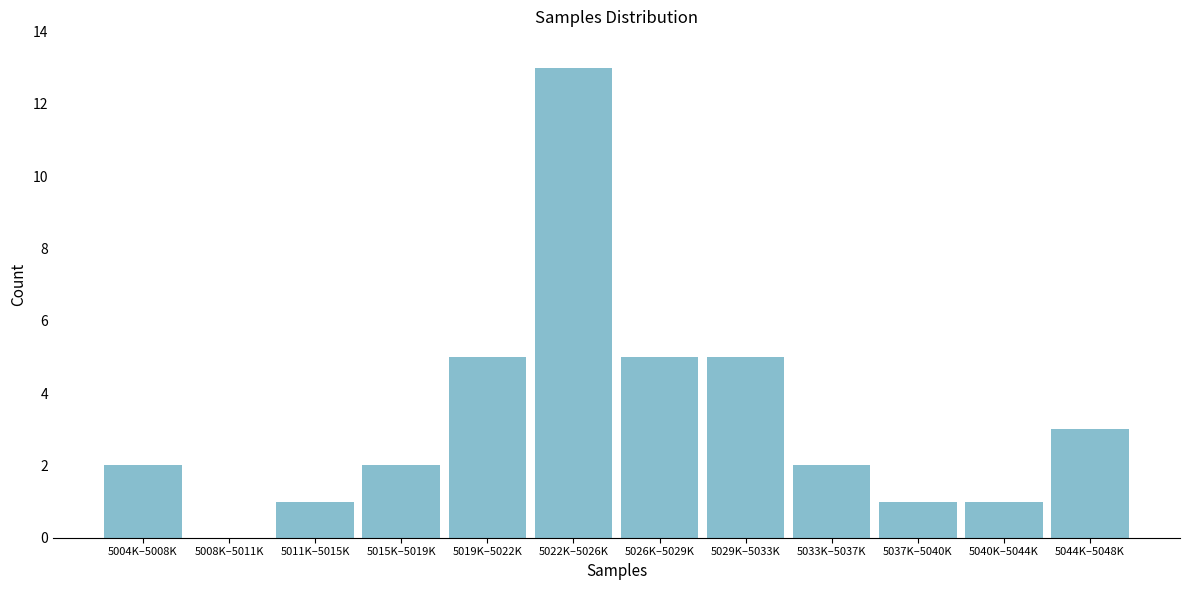

Reading left to right, transcribe all the data shown in this chart.

5004K–5008K=2	5008K–5011K=0	5011K–5015K=1	5015K–5019K=2	5019K–5022K=5	5022K–5026K=13	5026K–5029K=5	5029K–5033K=5	5033K–5037K=2	5037K–5040K=1	5040K–5044K=1	5044K–5048K=3